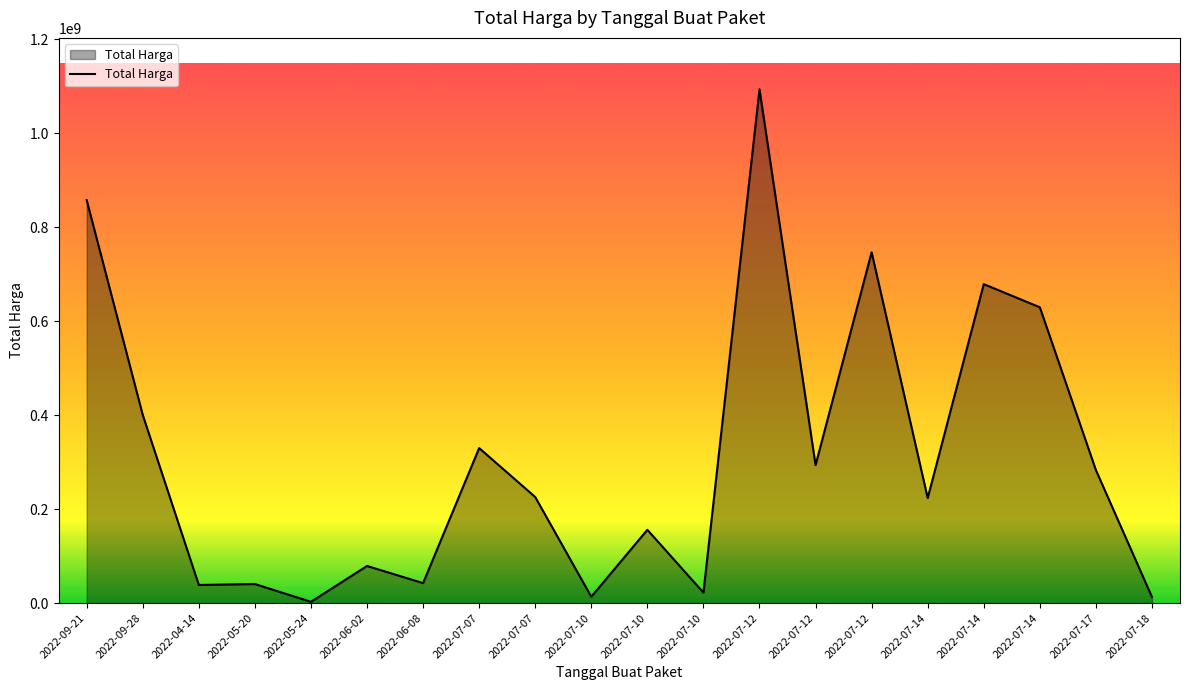

Reading left to right, what are all the values shown in this chart?

2022-09-21=857770500	2022-09-28=400500000	2022-04-14=38544000	2022-05-20=40550000	2022-05-24=2679000	2022-06-02=79000000	2022-06-08=42486000	2022-07-07=330000000	2022-07-07=225750000	2022-07-10=13466500	2022-07-10=155986000	2022-07-10=22275000	2022-07-12=1093846000	2022-07-12=293741000	2022-07-12=746805000	2022-07-14=223629500	2022-07-14=679016000	2022-07-14=629728436	2022-07-17=283140000	2022-07-18=13022100